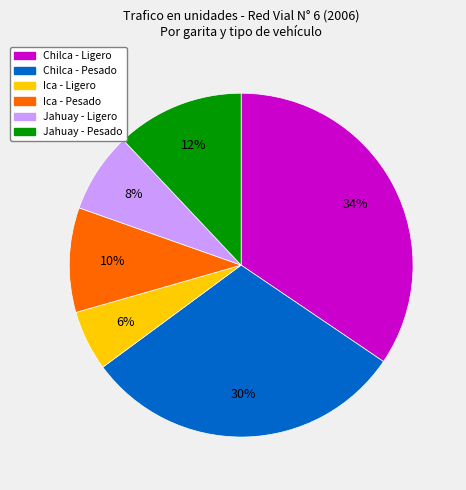

Is the sum of Ica - Ligero and Chilca - Pesado greater than half?

No